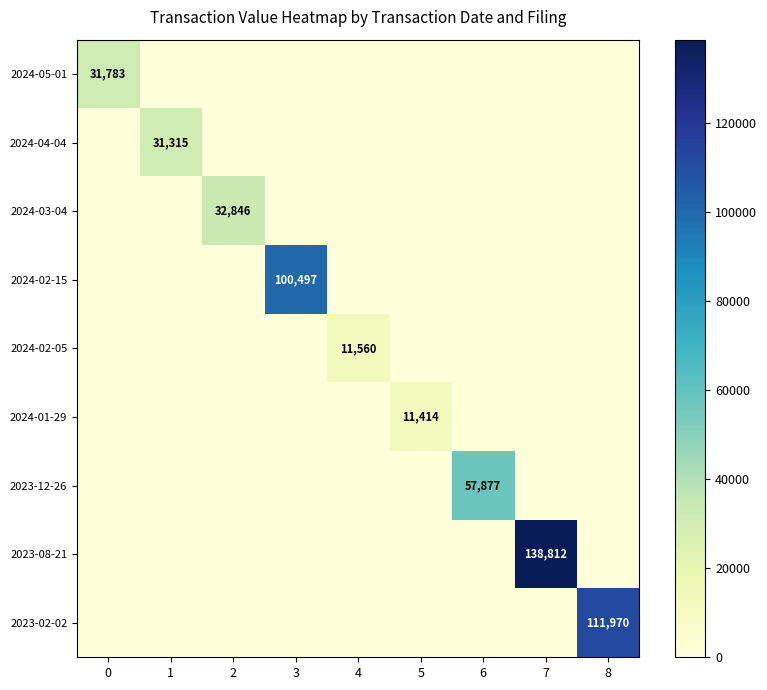

How many data points does each series have?

9